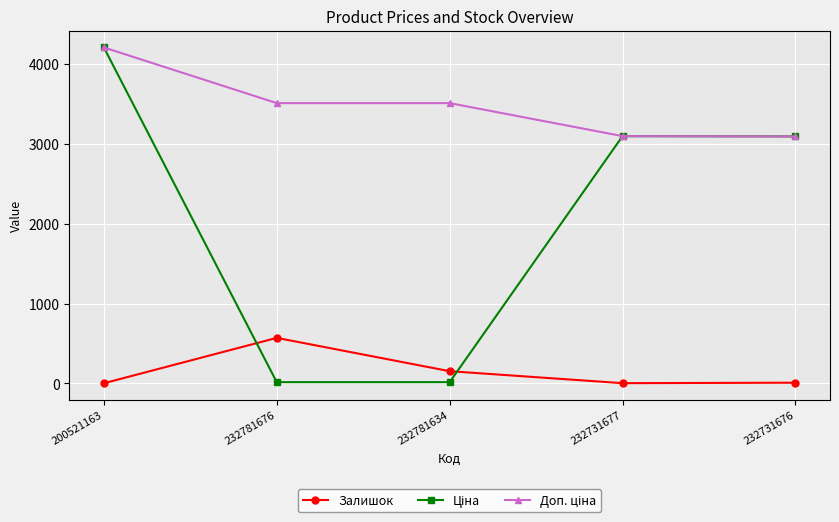

At which category is the sum across all series the highest?

200521163